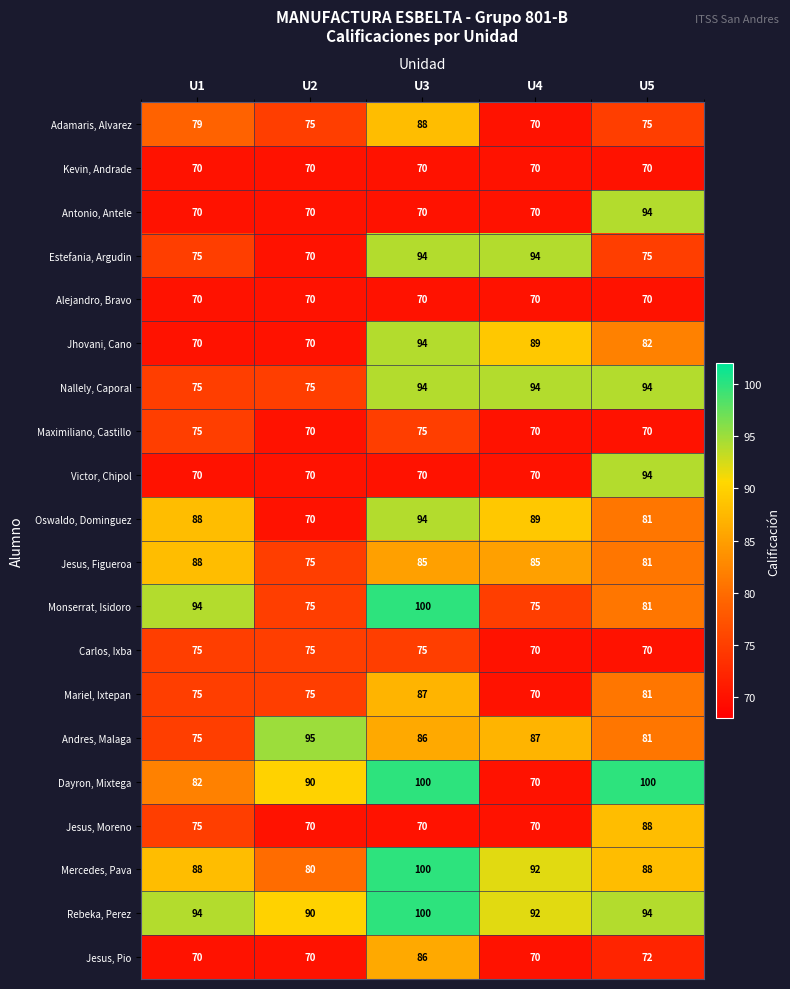

What is the total value across all series at U2?

1505